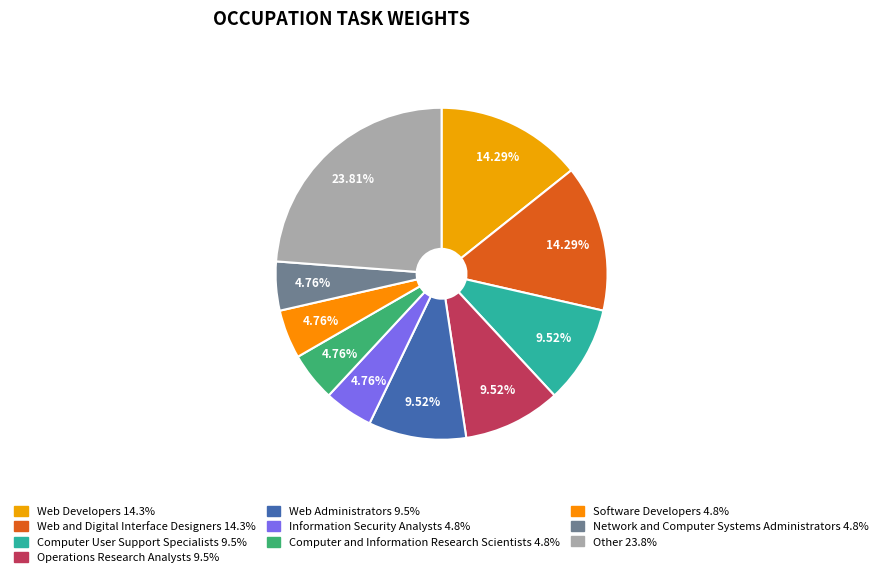

To the nearest percent, what is the combined percentage of Information Security Analysts and Computer and Information Research Scientists?

10%